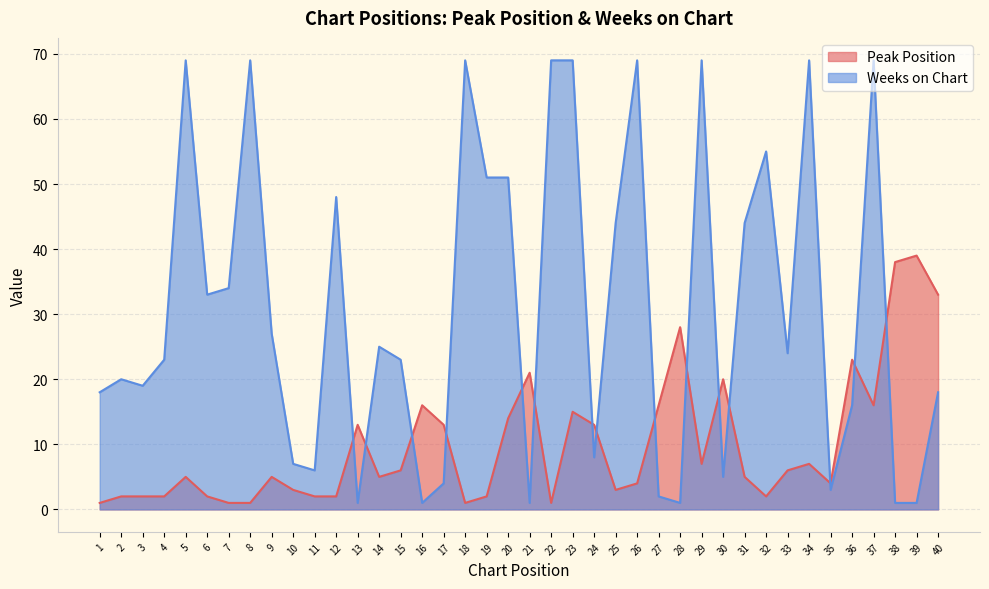

What is the total value across all series at 37?

85